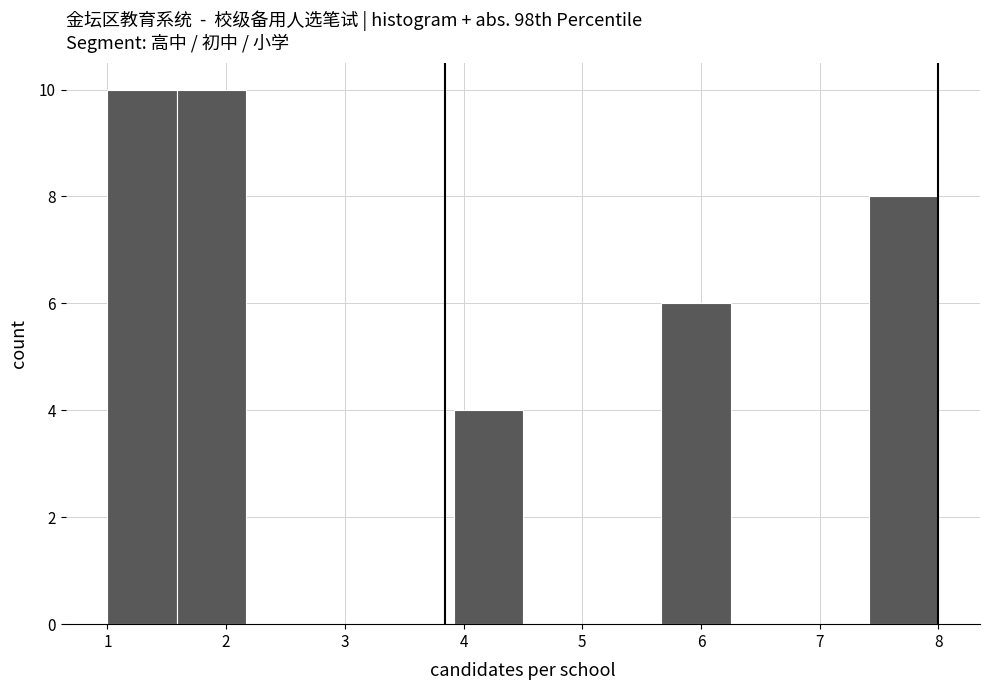

Reading left to right, list every bar in this chart as the range it spans on the x-axis followed by its height. Neither the bar edges nor the heights are printed on the chart, so give them approximately, as read against the axes.

1.0 to 1.6: 10
1.6 to 2.2: 10
2.2 to 2.8: 0
2.8 to 3.3: 0
3.3 to 3.9: 0
3.9 to 4.5: 4
4.5 to 5.1: 0
5.1 to 5.7: 0
5.7 to 6.3: 6
6.3 to 6.8: 0
6.8 to 7.4: 0
7.4 to 8.0: 8